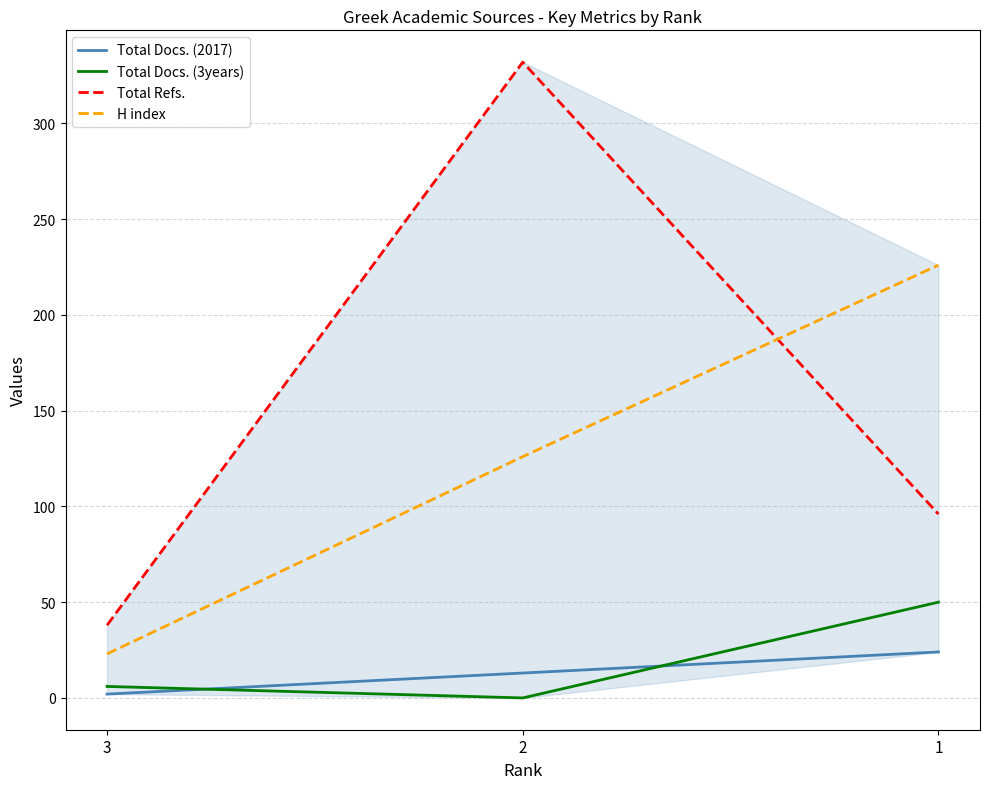

What is the sum of the H index values at 1 and 2?

352